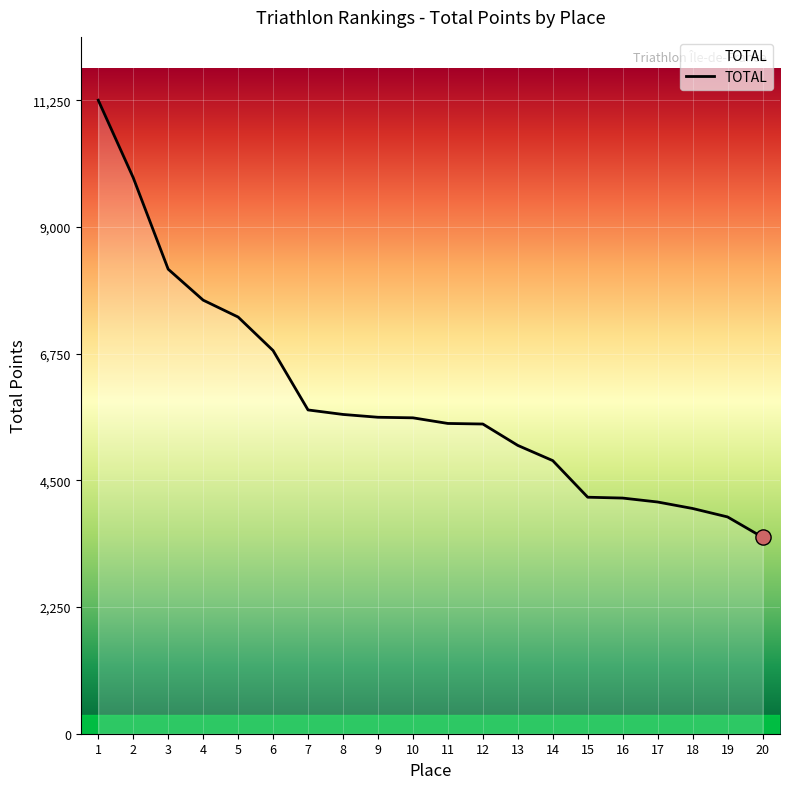

Approximately how many times larger is the value at 14 compared to 1?

0.4